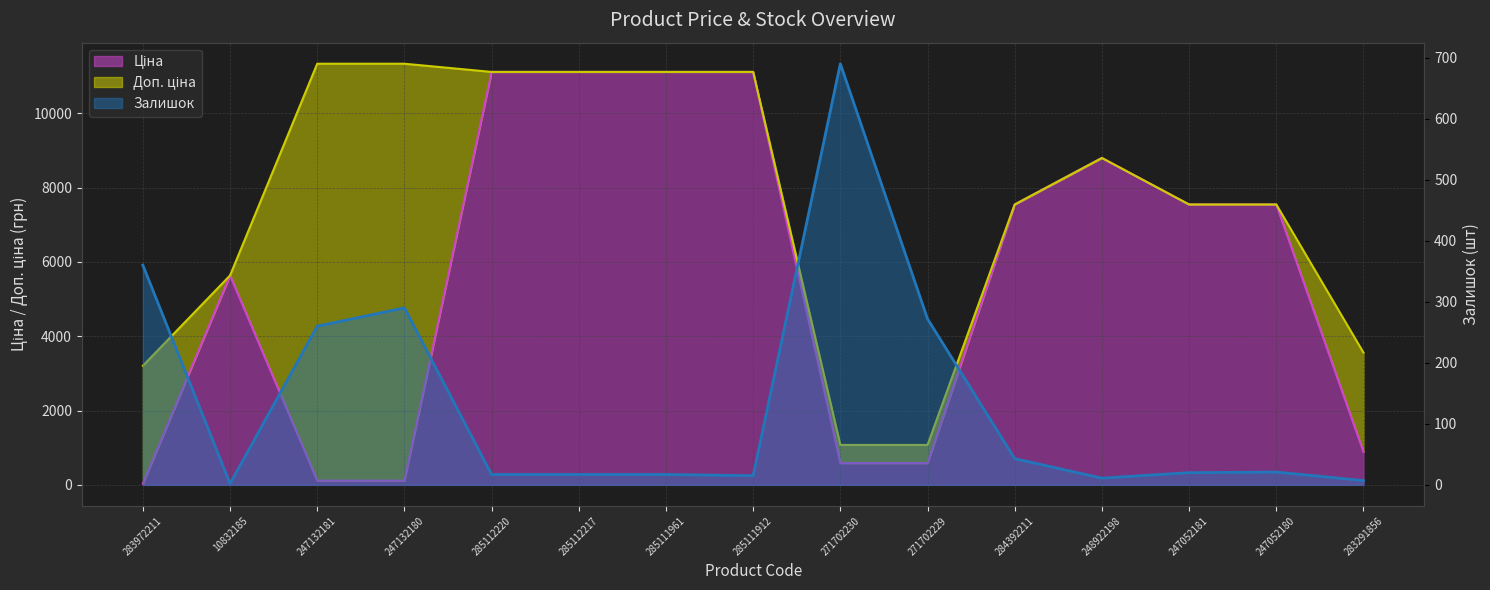

What are all the series names shown in the legend?

Ціна, Доп. ціна, Залишок